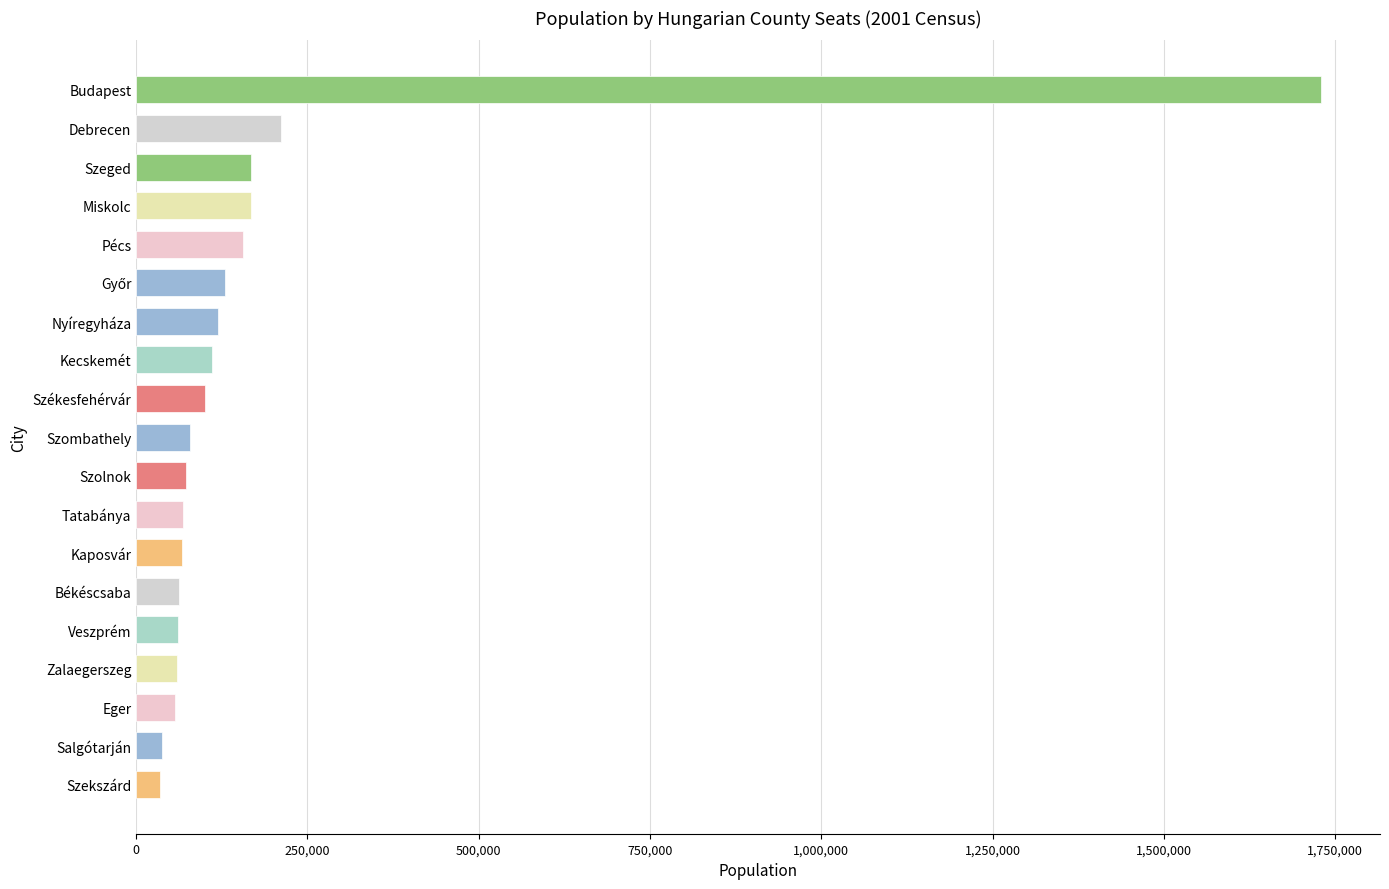

Where is the data nearest to the value 881668?

Debrecen